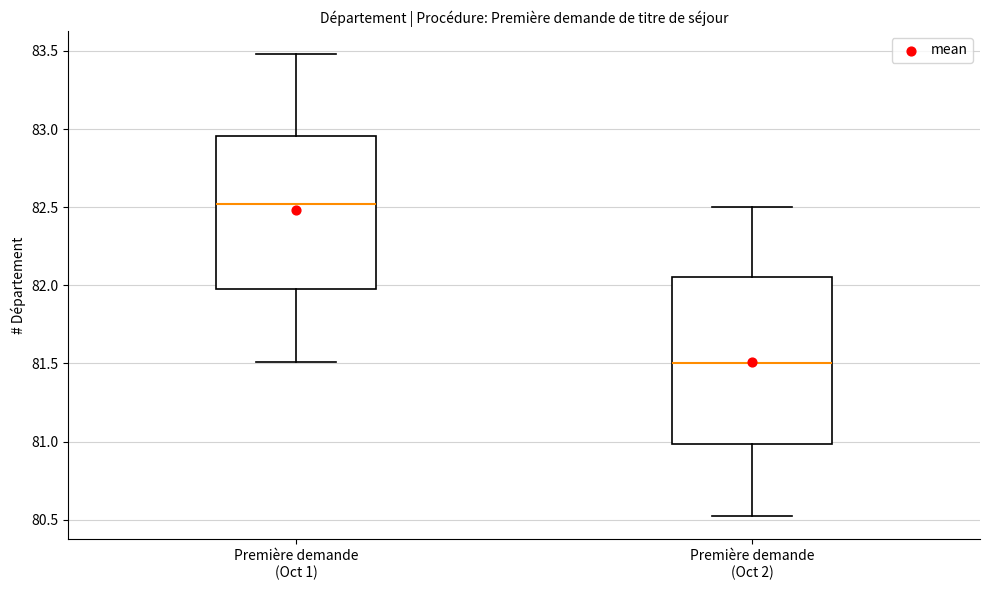

Reading left to right, transcribe this box plot: for each box, give where its median line is, the range the box spans, and where its two whiskers end, as read against the y-axis. The values are not printed on the chart, so give them approximately, as read against the axis.

Première demande (Oct 1): median 82.50, box 82.00 to 82.95, whiskers 81.50 to 83.50
Première demande (Oct 2): median 81.50, box 81.00 to 82.05, whiskers 80.50 to 82.50